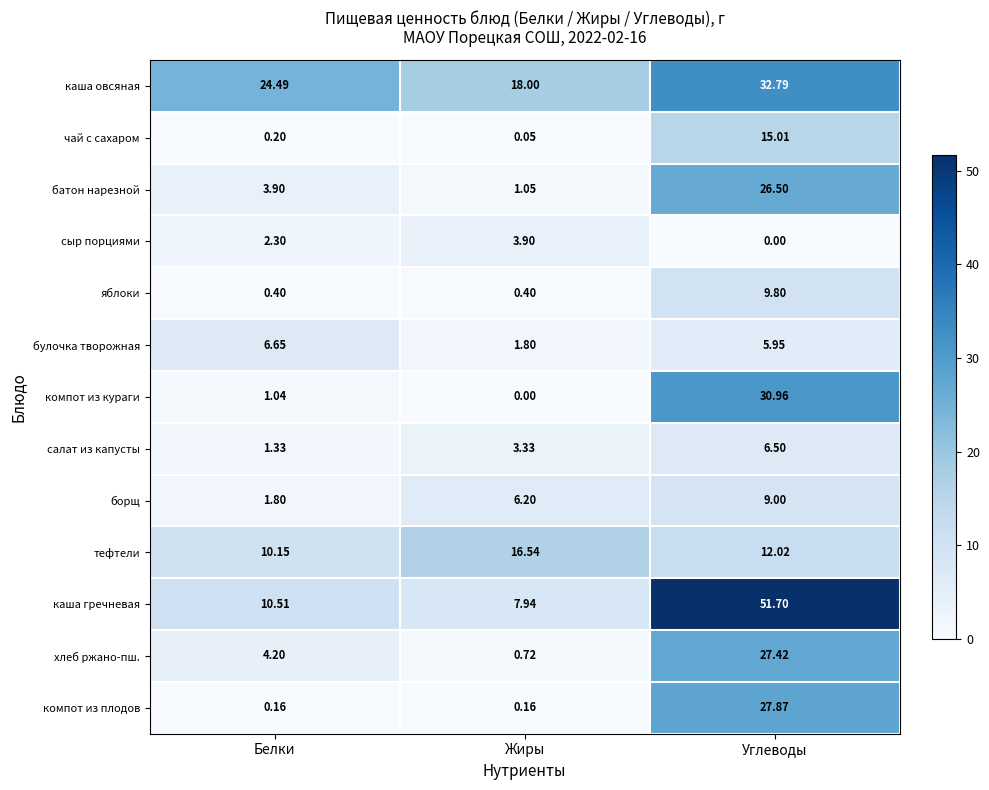

Where does the каша гречневая series first go above 10?

Белки